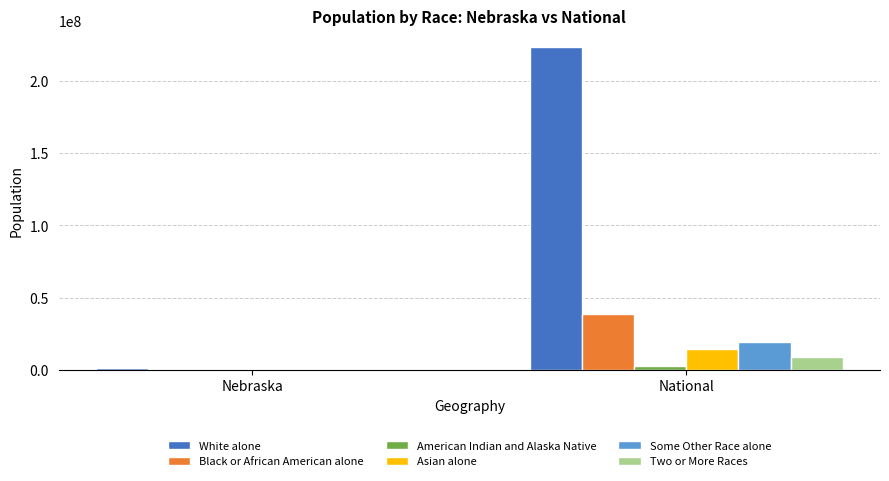

The value of Some Other Race alone at National is 5542519. True or false?

False